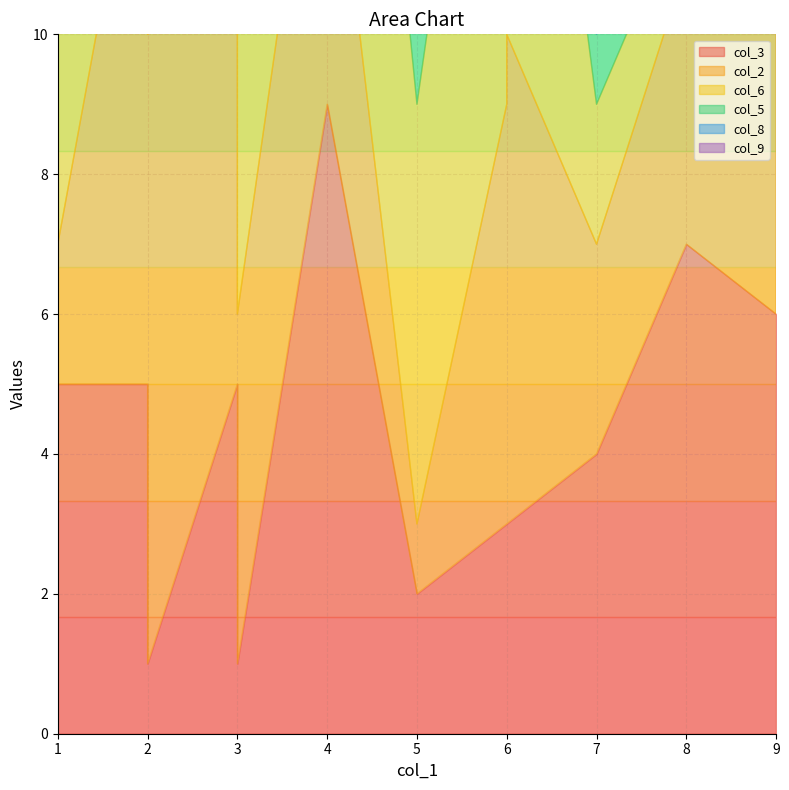

What is the average value of the col_5 series?

5